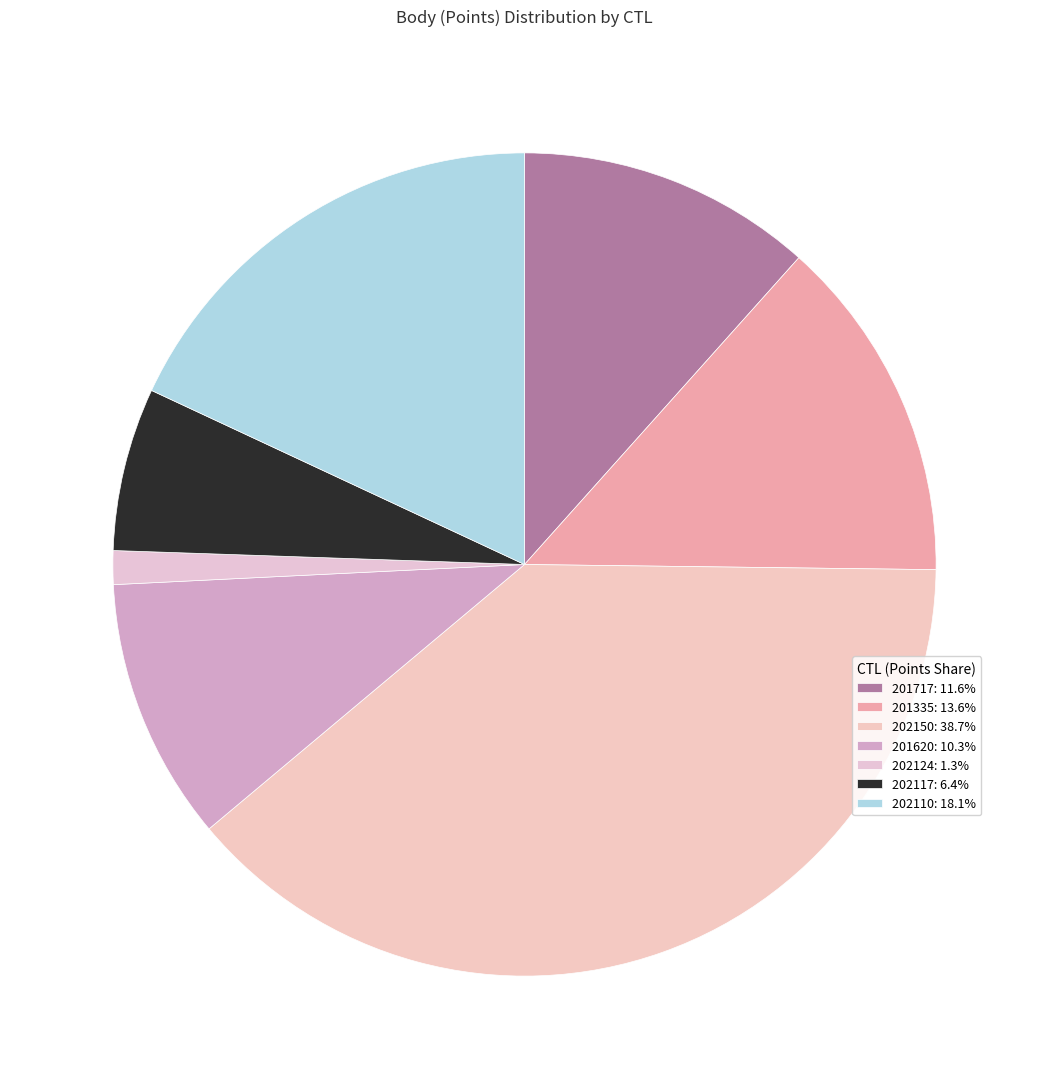

How many slices are in this pie chart?

7